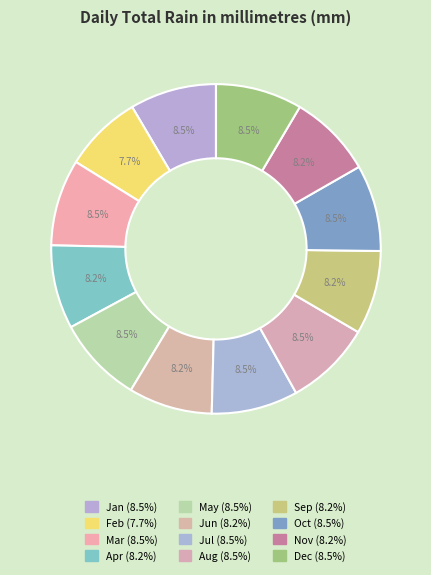

How many slices are in this pie chart?

12